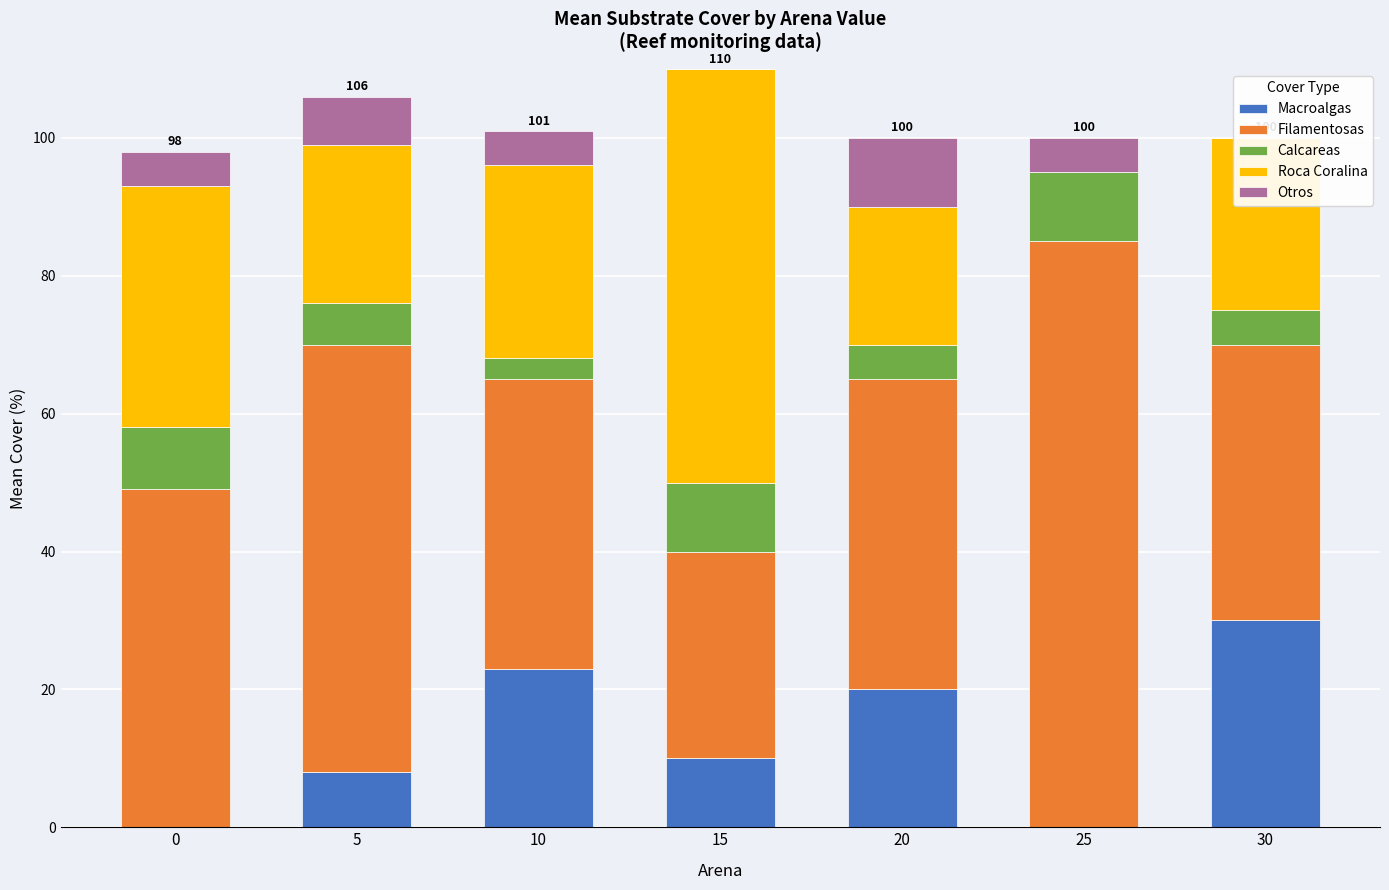

What is the sum of all Filamentosas values?

353